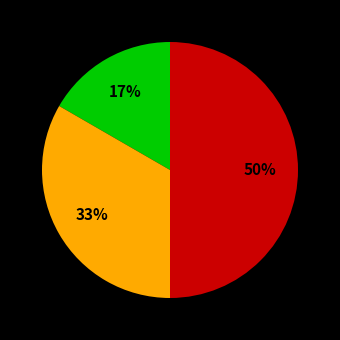

To the nearest percent, what is the average slice percentage?

33%